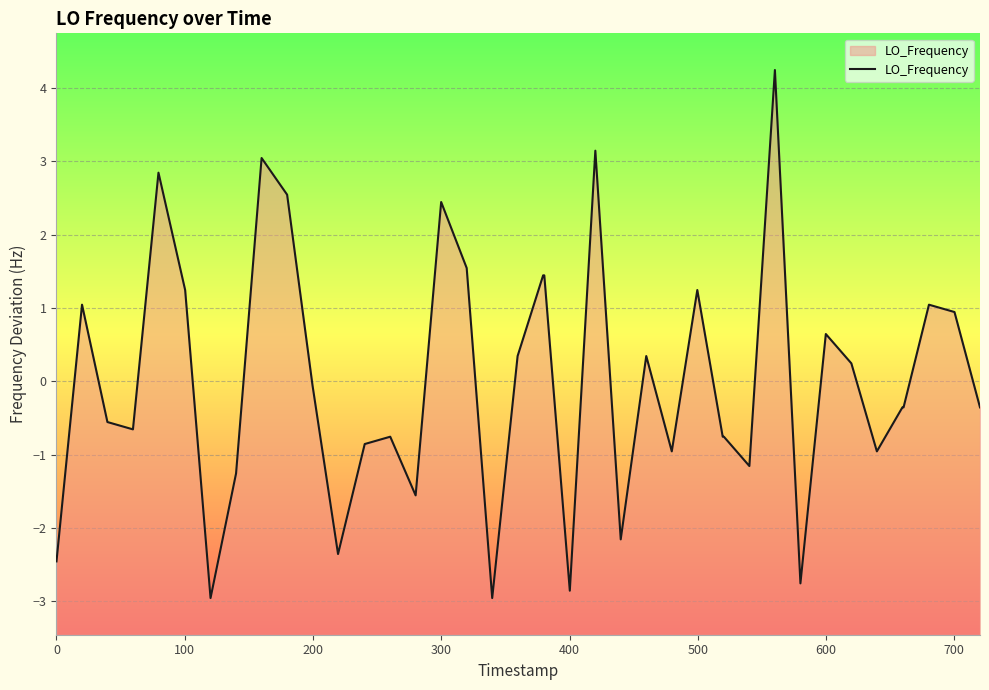

What is the difference between the maximum and minimum values?

7.2